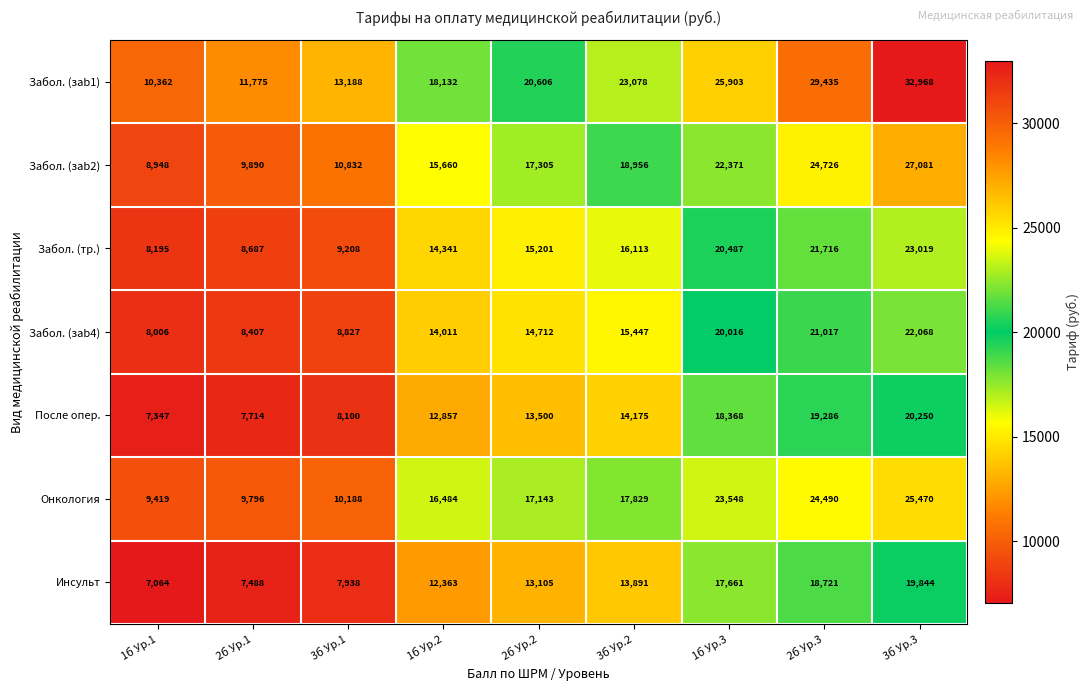

At which label is Забол. (тр.) closest to 15607?

2б Ур.2